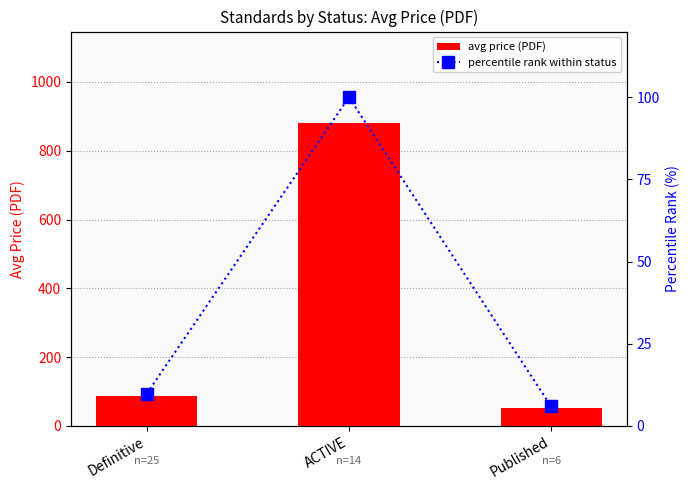

What is the label of the 3rd bar from the right?

Definitive